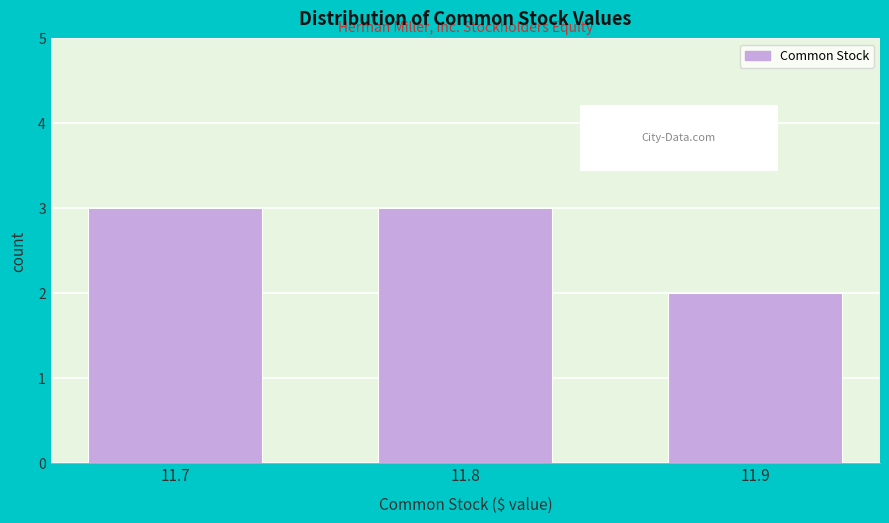

Reading left to right, transcribe all the data shown in this chart.

11.7=3	11.8=3	11.9=2